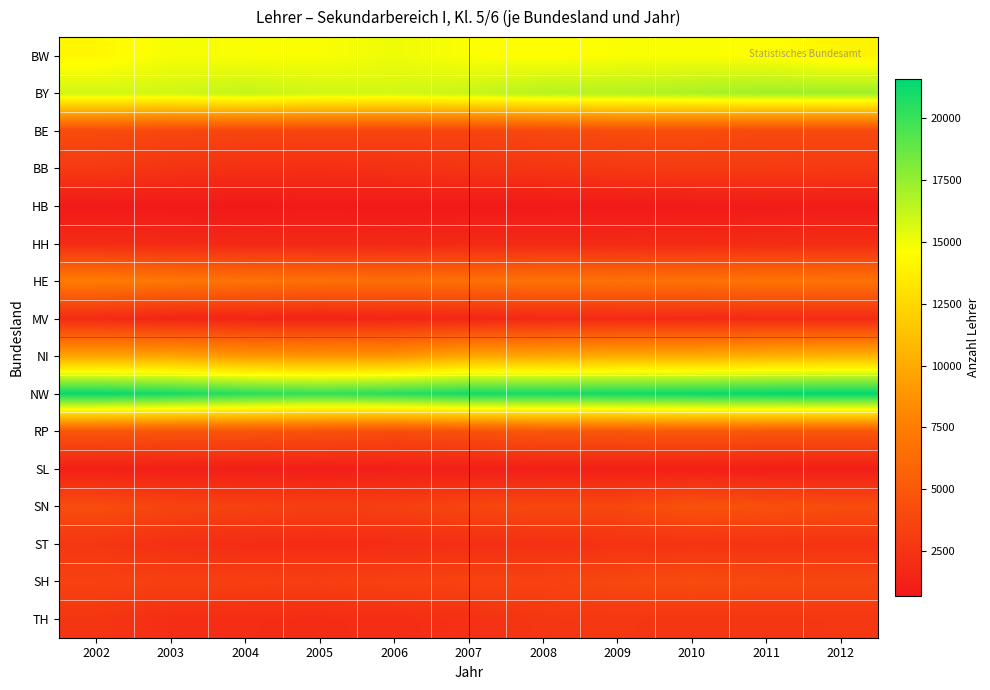

Between 2007 and 2008, which is larger?

2007